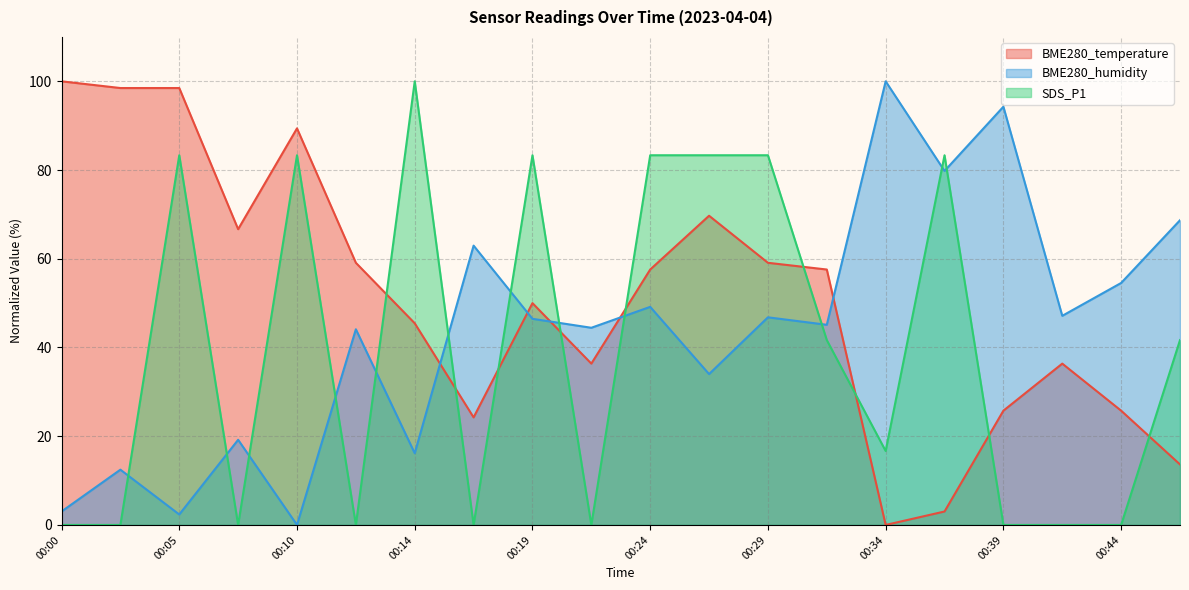

What is the difference between the maximum and second lowest values in the BME280_temperature series?

97.0